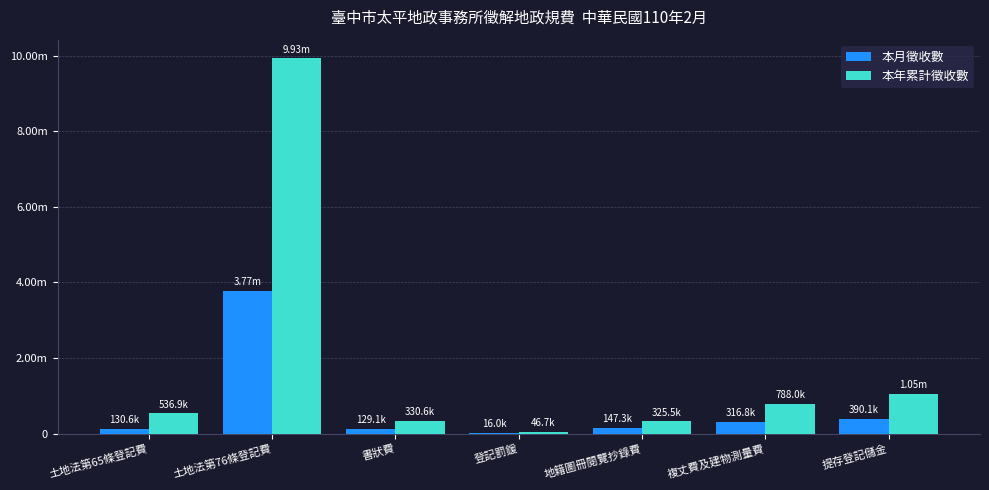

What is the value of the 本年累計徵收數 bar at the 7th from the left?

1046684